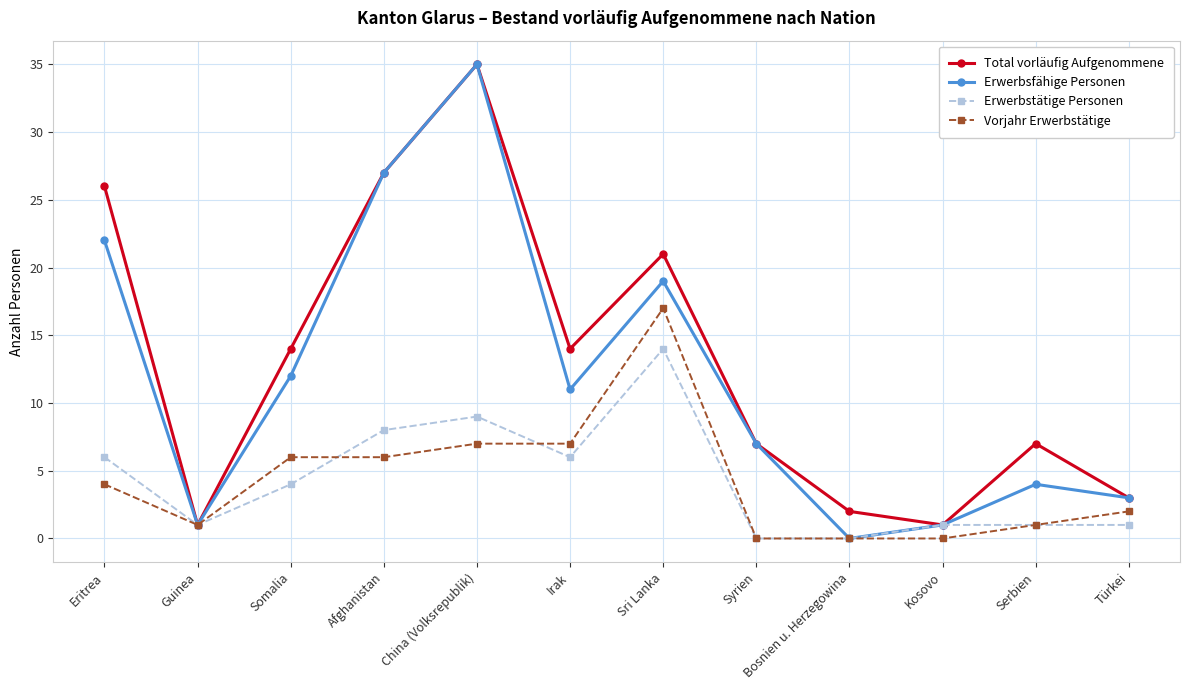

Between Somalia and Sri Lanka, which series saw the biggest shift?

Vorjahr Erwerbstätige